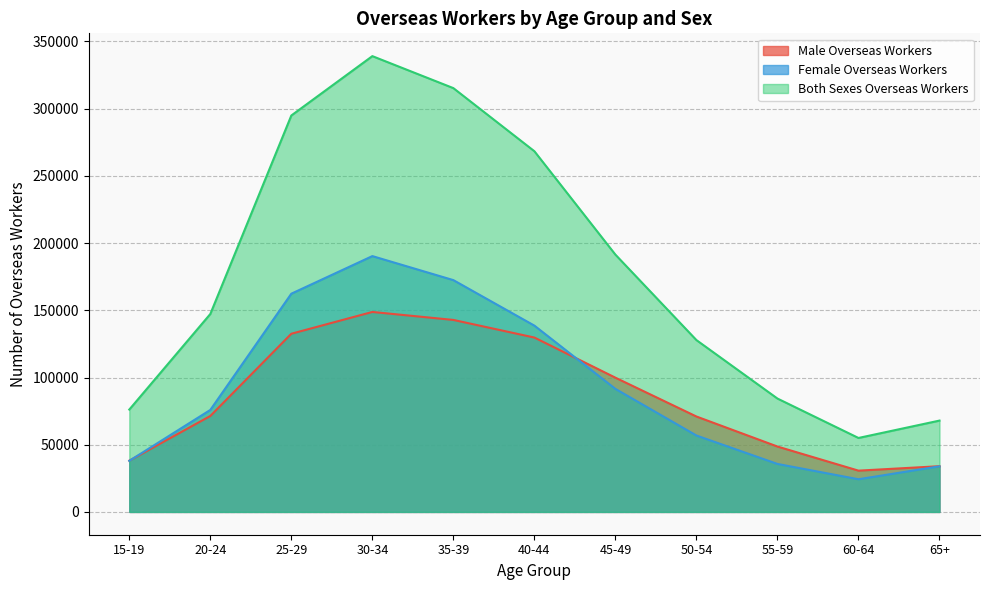

The Female Overseas Workers series shows 138602 at 40-44. True or false?

True